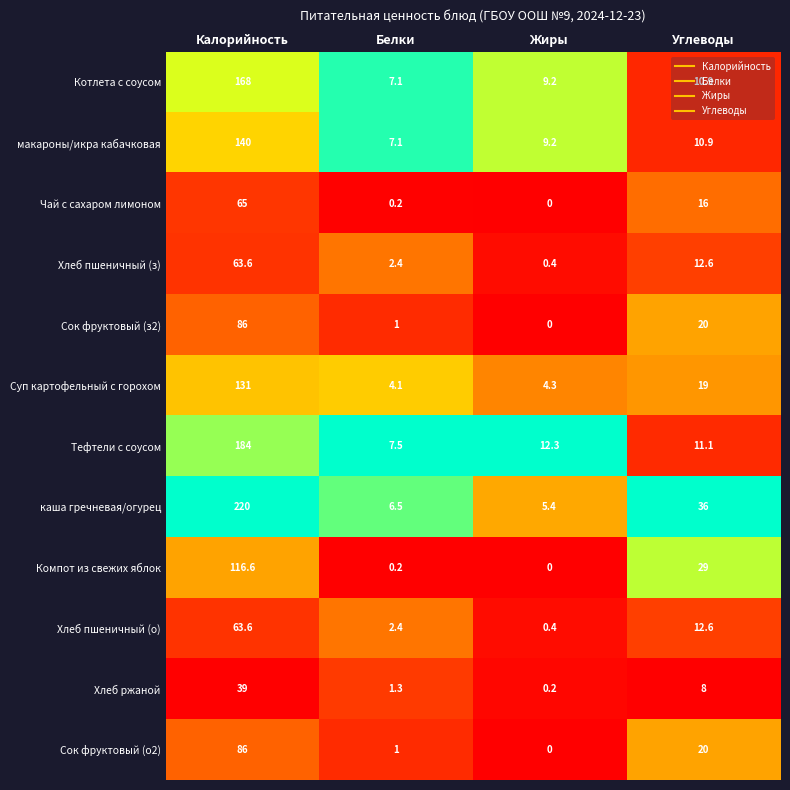

Which series changed the most between Белки and Углеводы?

каша гречневая/огурец